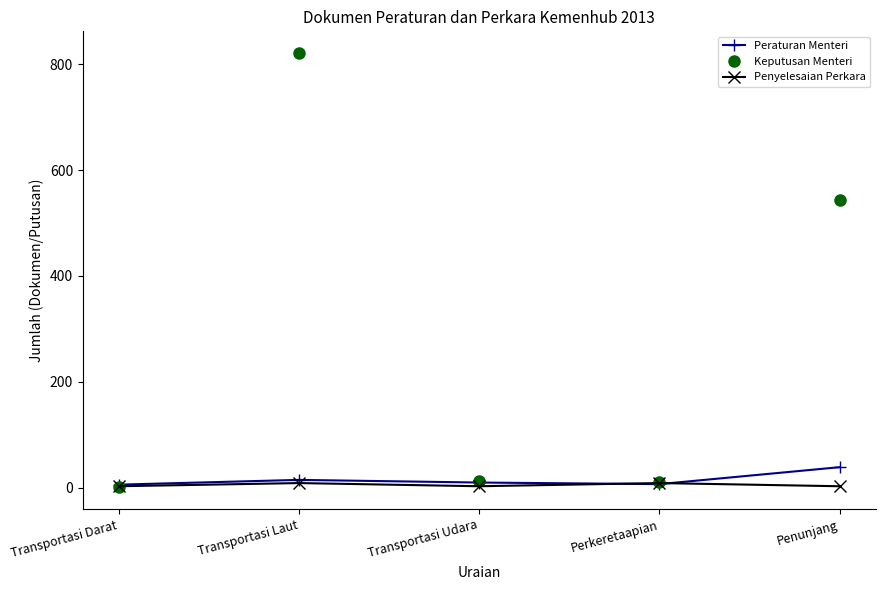

What is the minimum value for Keputusan Menteri?

1